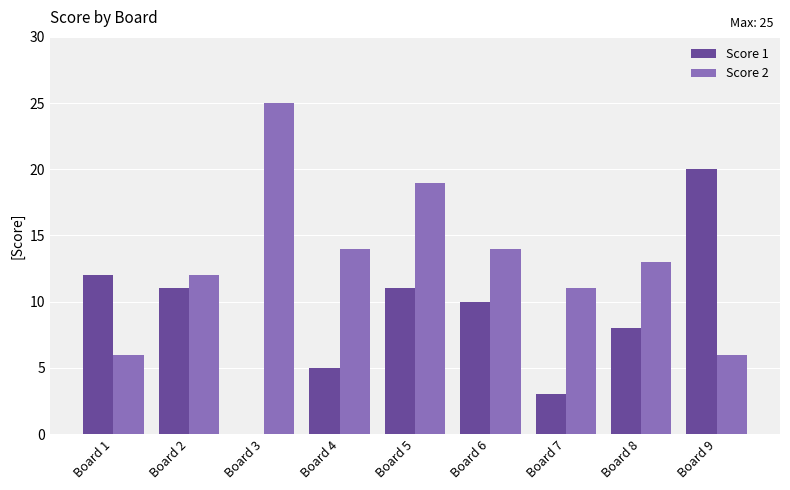

Which series has the largest total across all categories?

Score 2